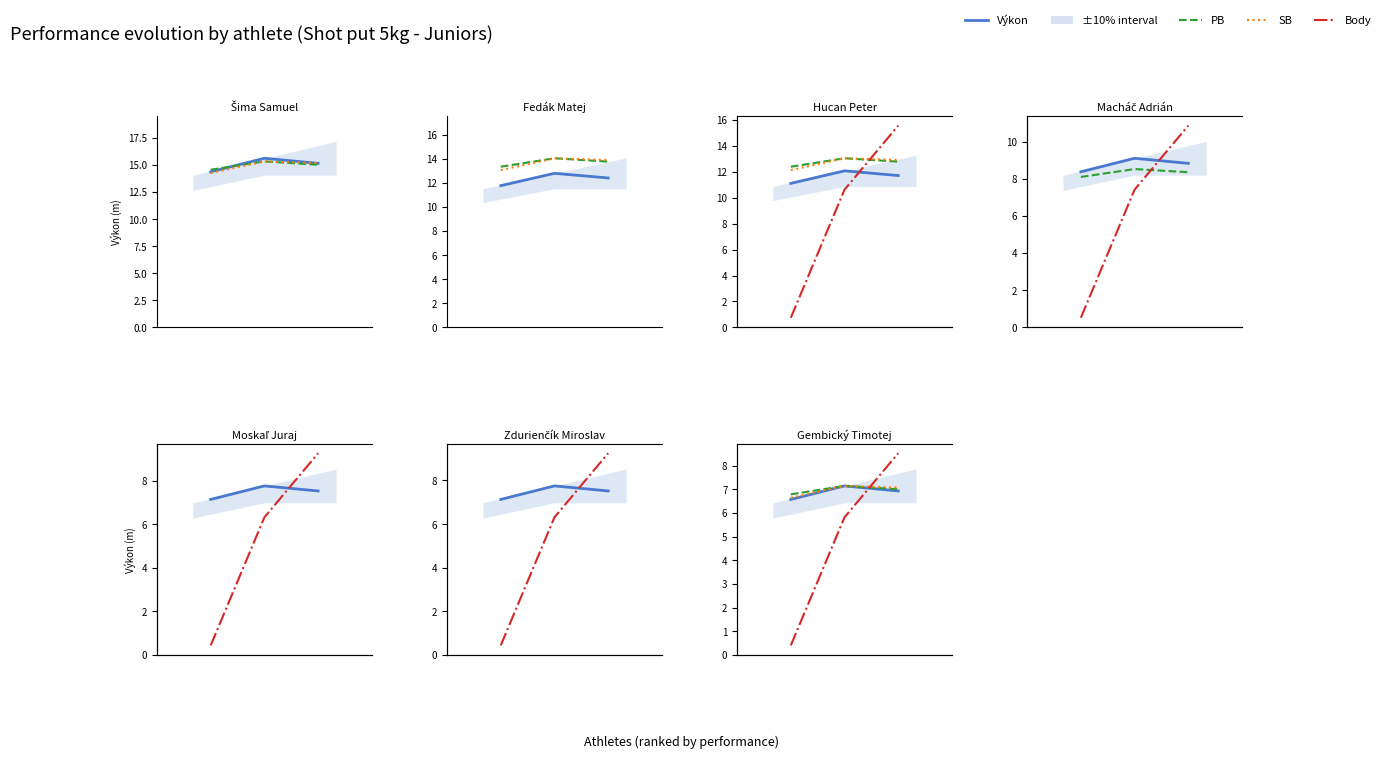

What is the value of the Body point at the 2nd from the left?

6.0